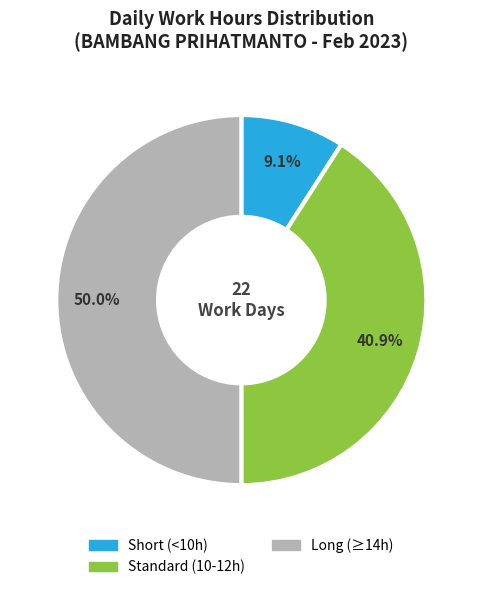

What is the smallest slice in the pie chart?

Short (<10h)